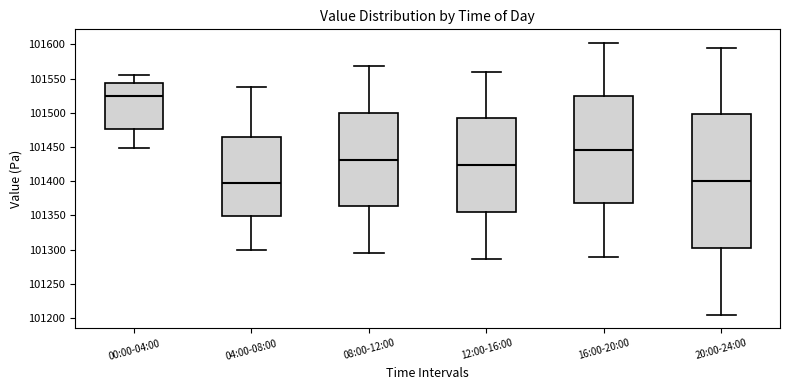

Reading left to right, read every box against the y-axis: the position of its median line, the range the box covers, and the ends of its whiskers. The values are not printed on the chart, so give them approximately, as read against the axis.

00:00-04:00: median 101525, box 101475 to 101545, whiskers 101450 to 101555
04:00-08:00: median 101400, box 101350 to 101465, whiskers 101300 to 101540
08:00-12:00: median 101430, box 101365 to 101500, whiskers 101295 to 101570
12:00-16:00: median 101425, box 101355 to 101490, whiskers 101285 to 101560
16:00-20:00: median 101445, box 101370 to 101525, whiskers 101290 to 101600
20:00-24:00: median 101400, box 101305 to 101500, whiskers 101205 to 101595